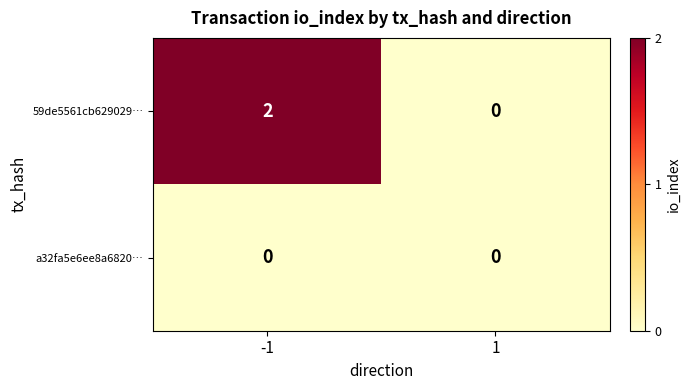

Reading left to right, transcribe all the data shown in this chart.

59de5561cb629029…: -1=2	1=0
a32fa5e6ee8a6820…: -1=0	1=0